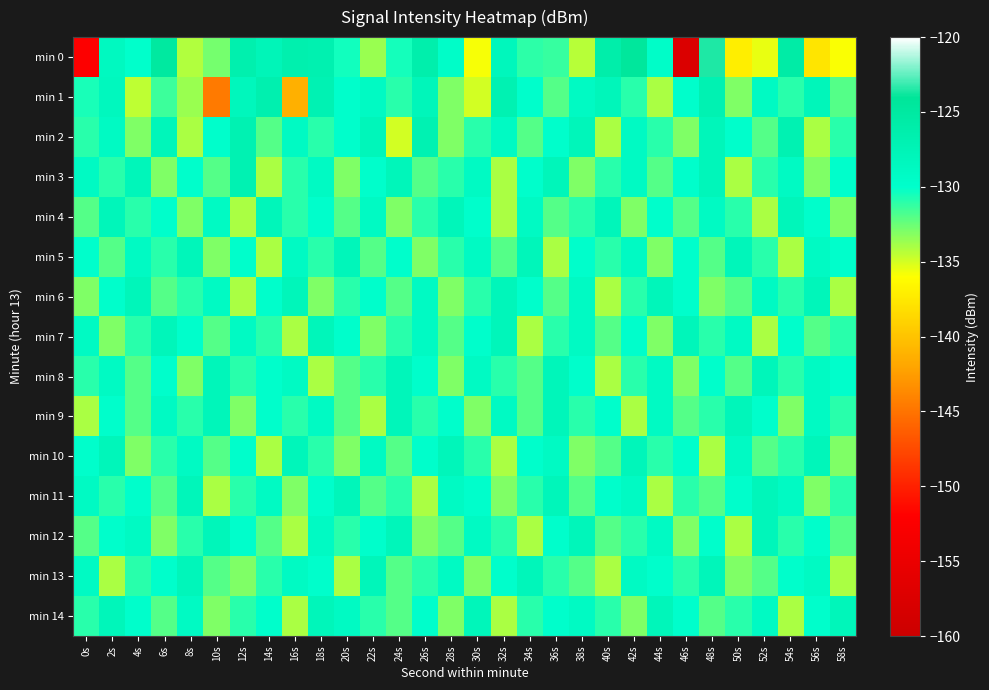

Between 32s and 16s, which is larger?

16s